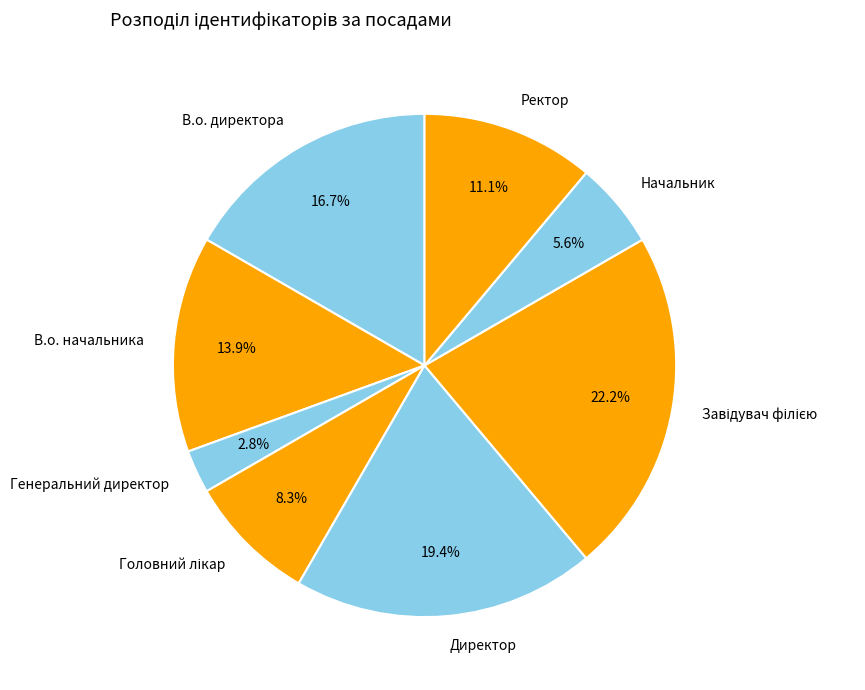

Does Директор account for over 50% of the chart?

No